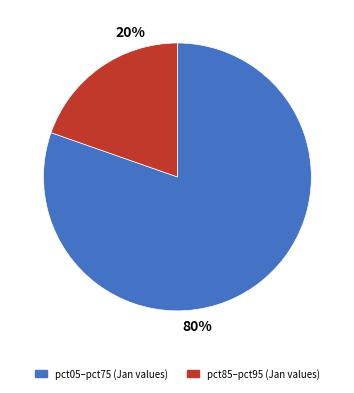

Is there any slice that represents more than half of the pie?

Yes